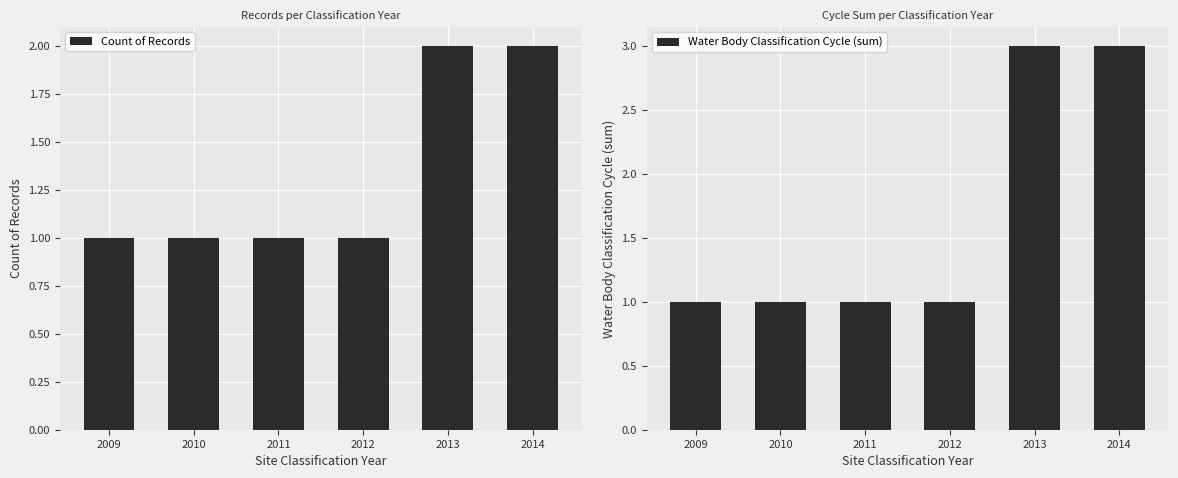

What is the value of the Count of Records bar at the 1st from the left?

1